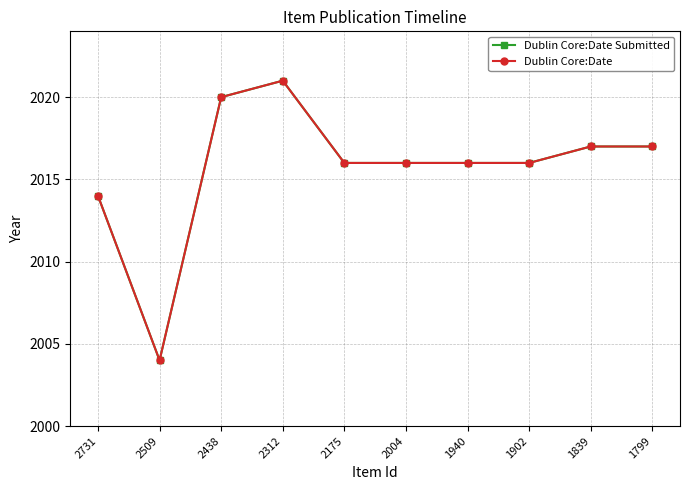

Reading left to right, what are all the values shown in this chart?

Dublin Core:Date Submitted: 2014	2004	2020	2021	2016	2016	2016	2016	2017	2017
Dublin Core:Date: 2014	2004	2020	2021	2016	2016	2016	2016	2017	2017